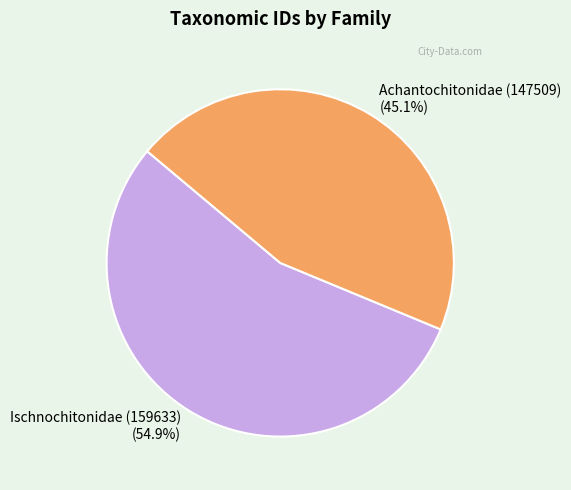

Which slice is the largest?

Ischnochitonidae (159633)